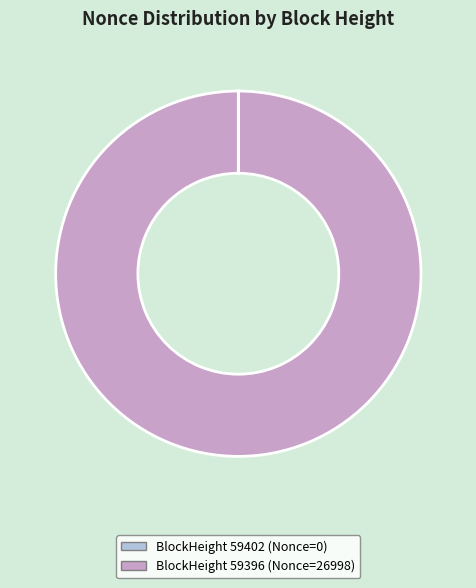

Is there any slice that represents more than half of the pie?

Yes